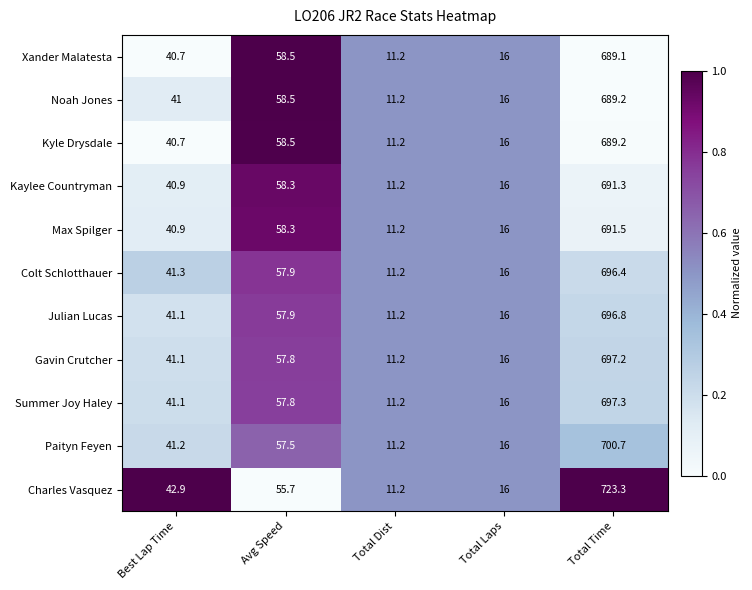

What is the spread (max minus min) of values at Avg Speed?

2.8